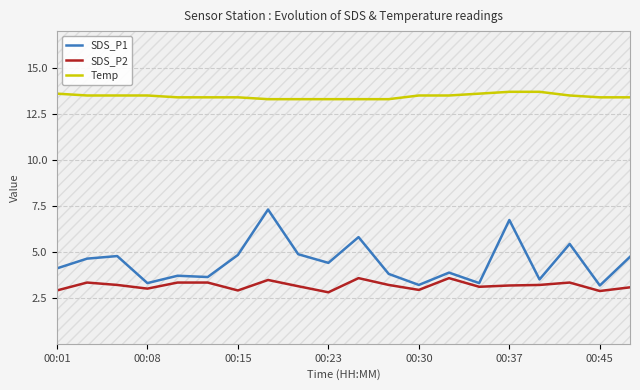

What is the sum of all Temp values?

269.1